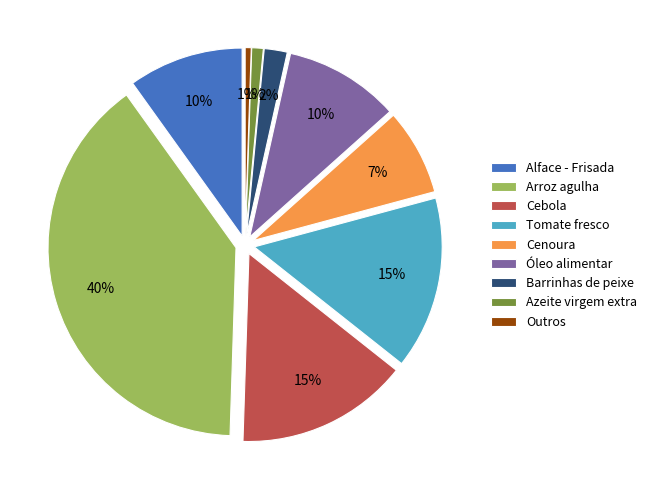

Count the number of slices in the pie.

9